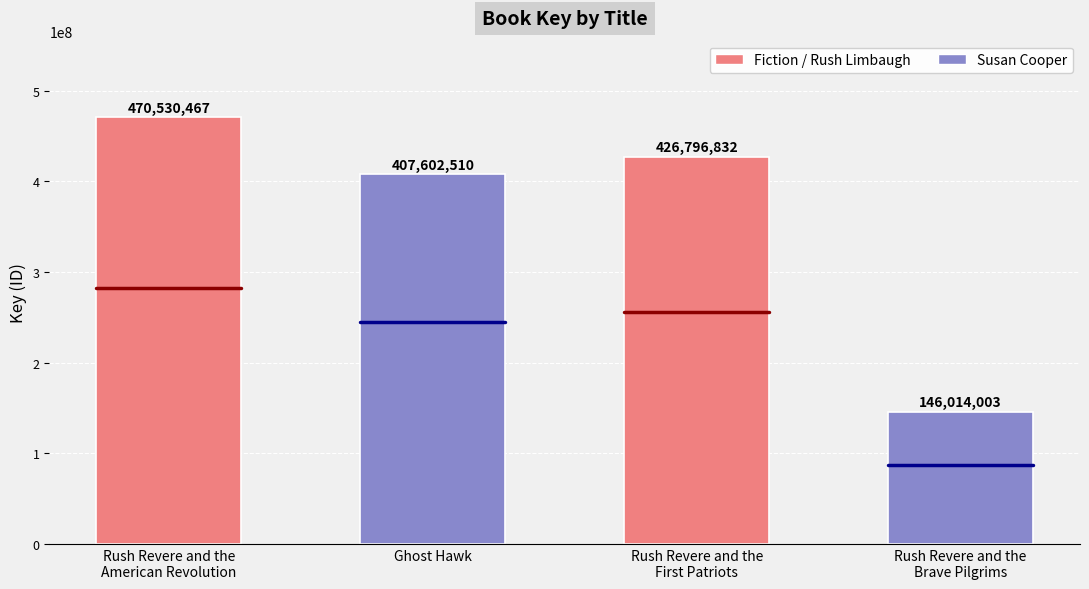

Reading left to right, what are all the values shown in this chart?

470530467	407602510	426796832	146014003